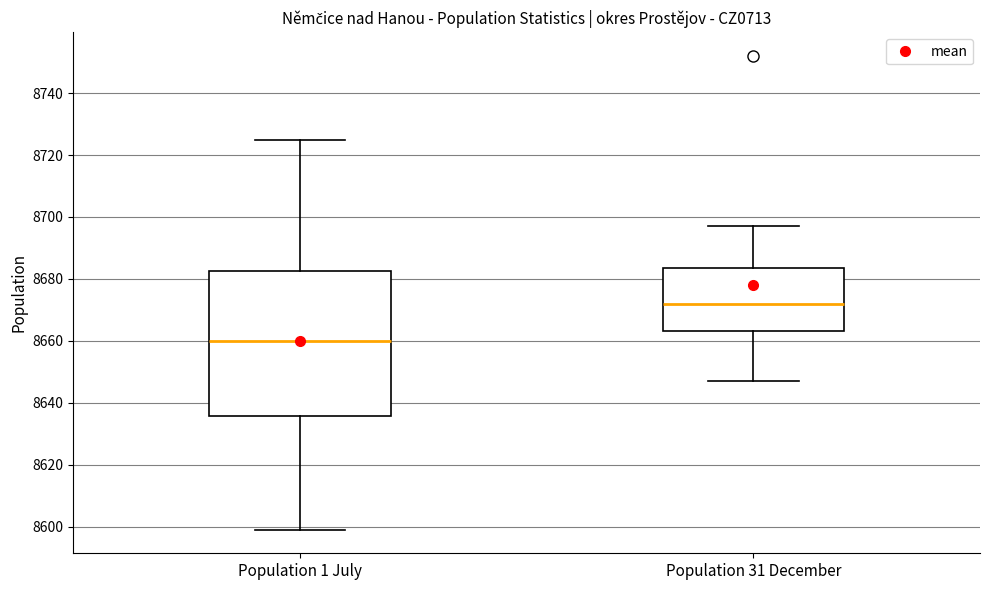

Reading left to right, transcribe this box plot: for each box, give where its median line is, the range the box spans, and where its two whiskers end, as read against the y-axis. The values are not printed on the chart, so give them approximately, as read against the axis.

Population 1 July: median 8660, box 8636 to 8682, whiskers 8600 to 8726
Population 31 December: median 8672, box 8664 to 8684, whiskers 8648 to 8698